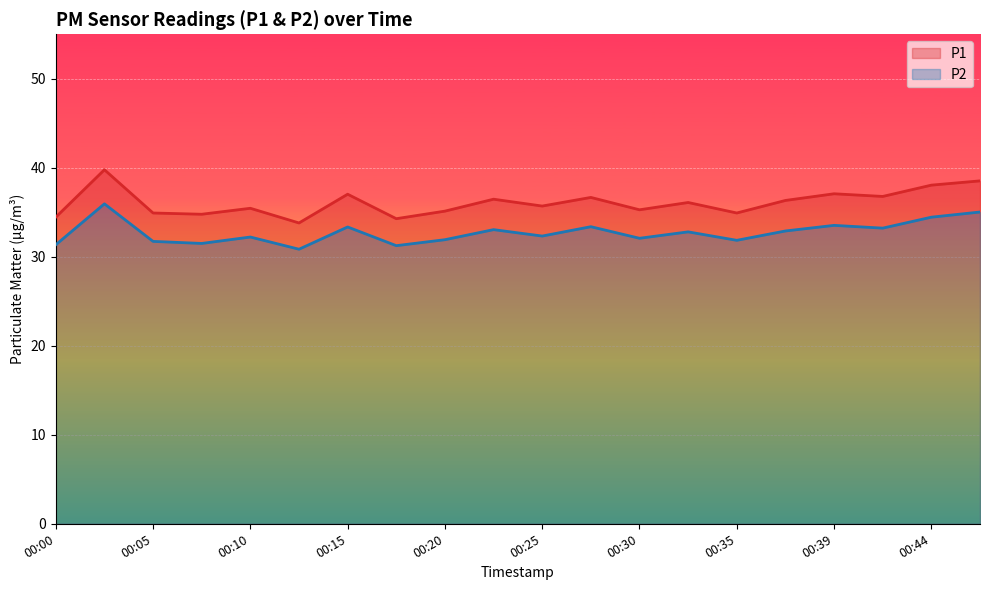

True or false: P1 and P2 cross at least once.

False